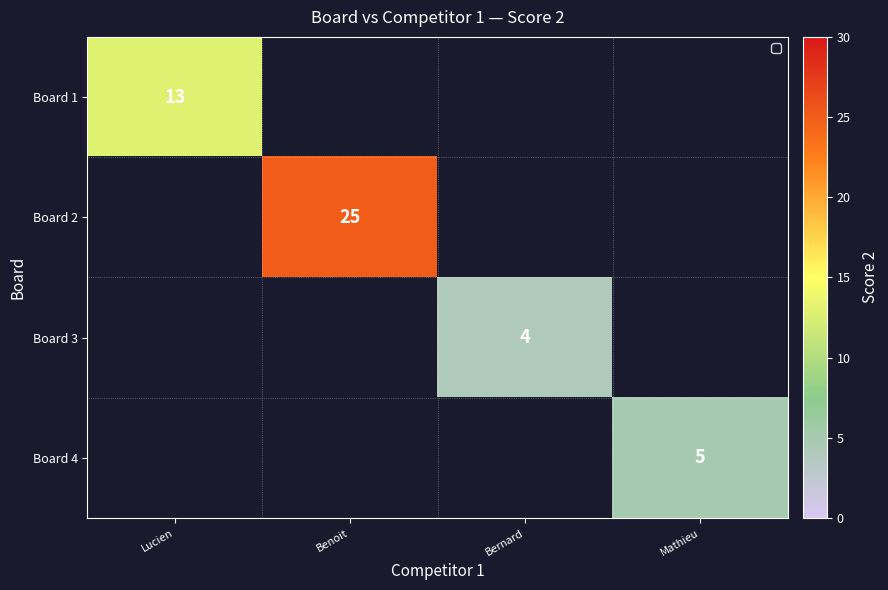

Which category has the highest value across all series?

Benoit